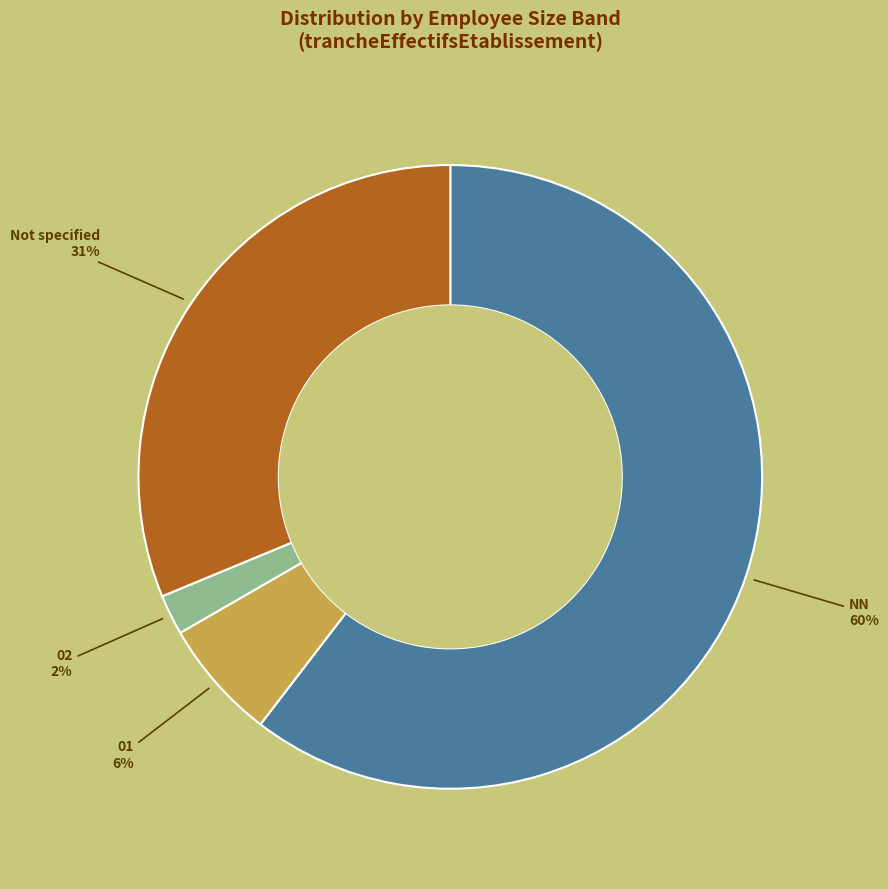

Is there any slice that represents more than half of the pie?

Yes